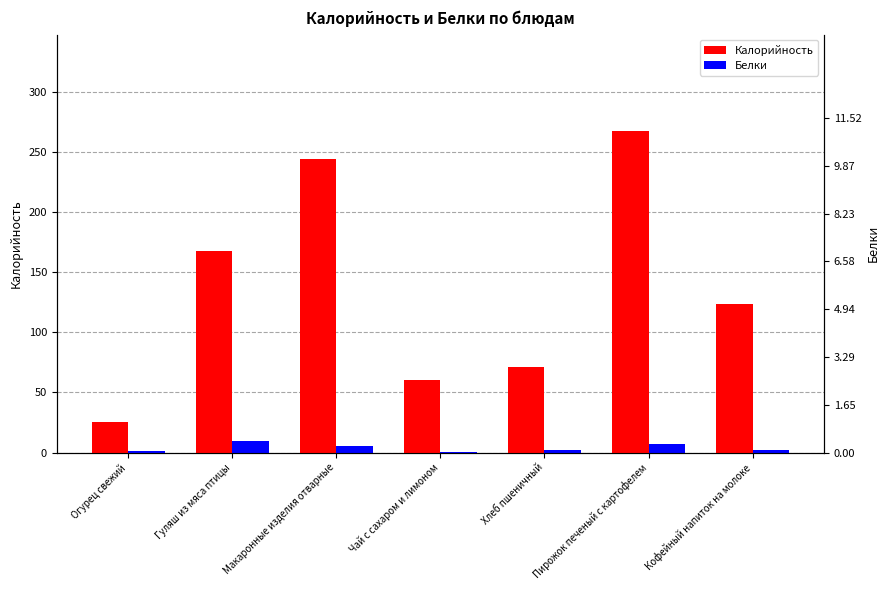

Reading right to left, extract all data points from this chart.

Калорийность: 123.5	267.6	71.0	60.0	244.5	168.1	25.7
Белки: 2.3	7.1	2.4	0.3	5.1	9.6	0.9